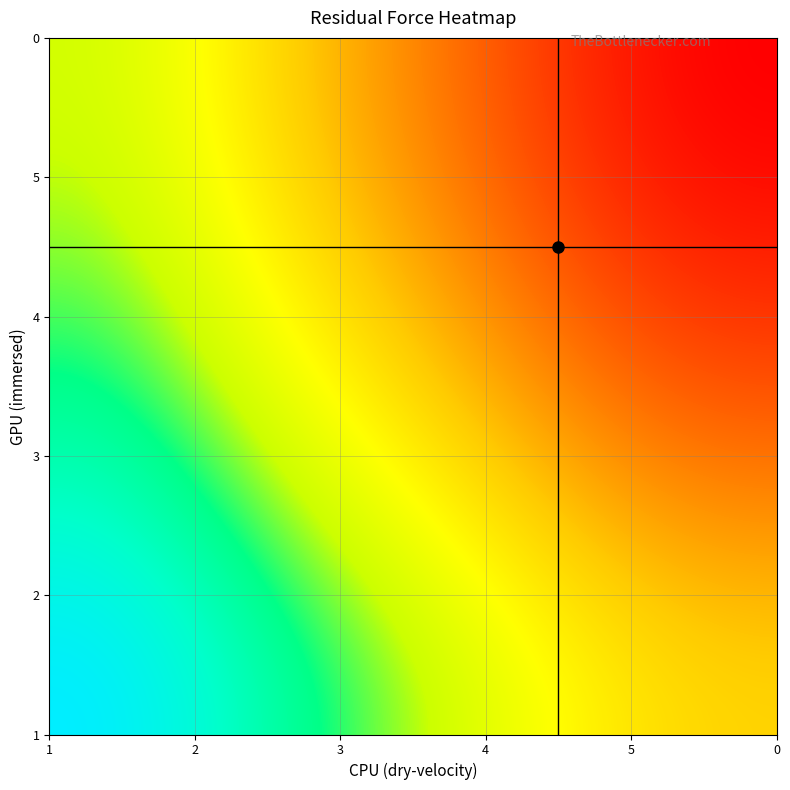

Reading right to left, transcribe all the data shown in this chart.

dry_velocity: 1.0	2.0	3.0	4.0	5.0
immersed: 1.0	2.0	3.0	4.0	5.0
residual_force_dry: 0.0	0.1	0.1	0.2	0.4
residual_force_immersed: 0.0	0.1	0.3	0.4	0.6